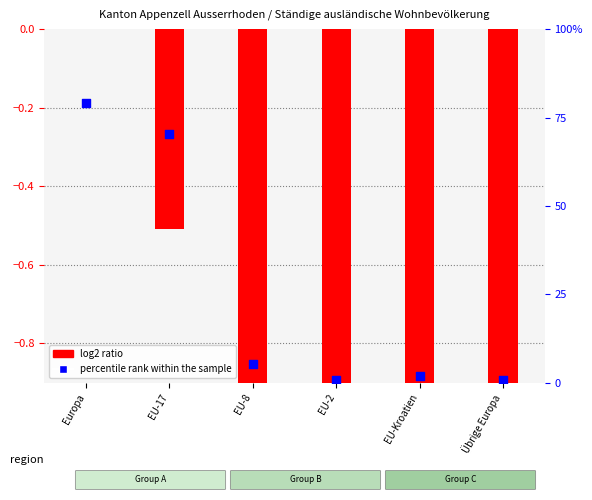

Which series contains the lowest Y value?

log2 ratio